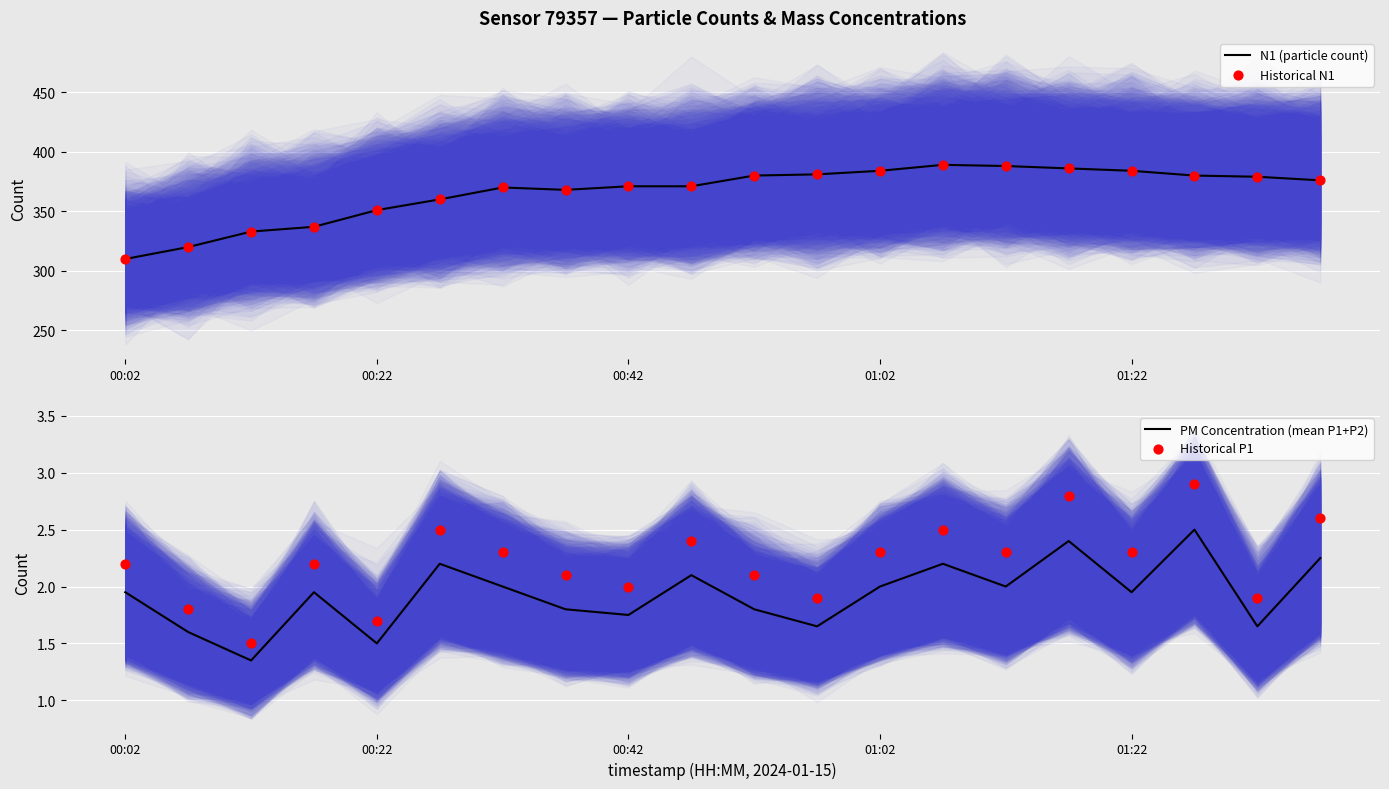

Which series reaches the minimum Y coordinate?

PM Concentration (mean P1+P2)